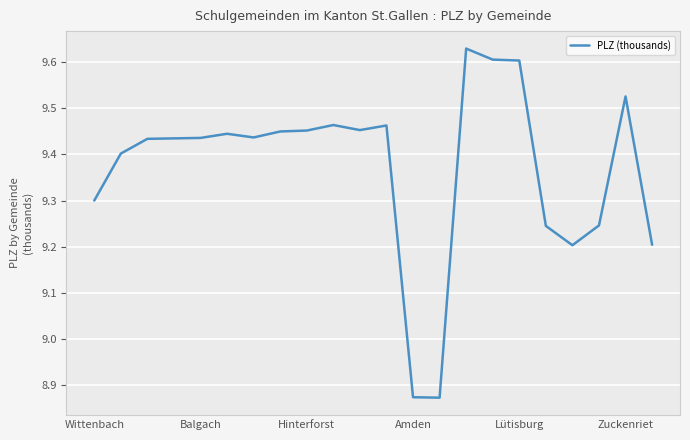

What is the difference between the maximum and minimum values?

0.8